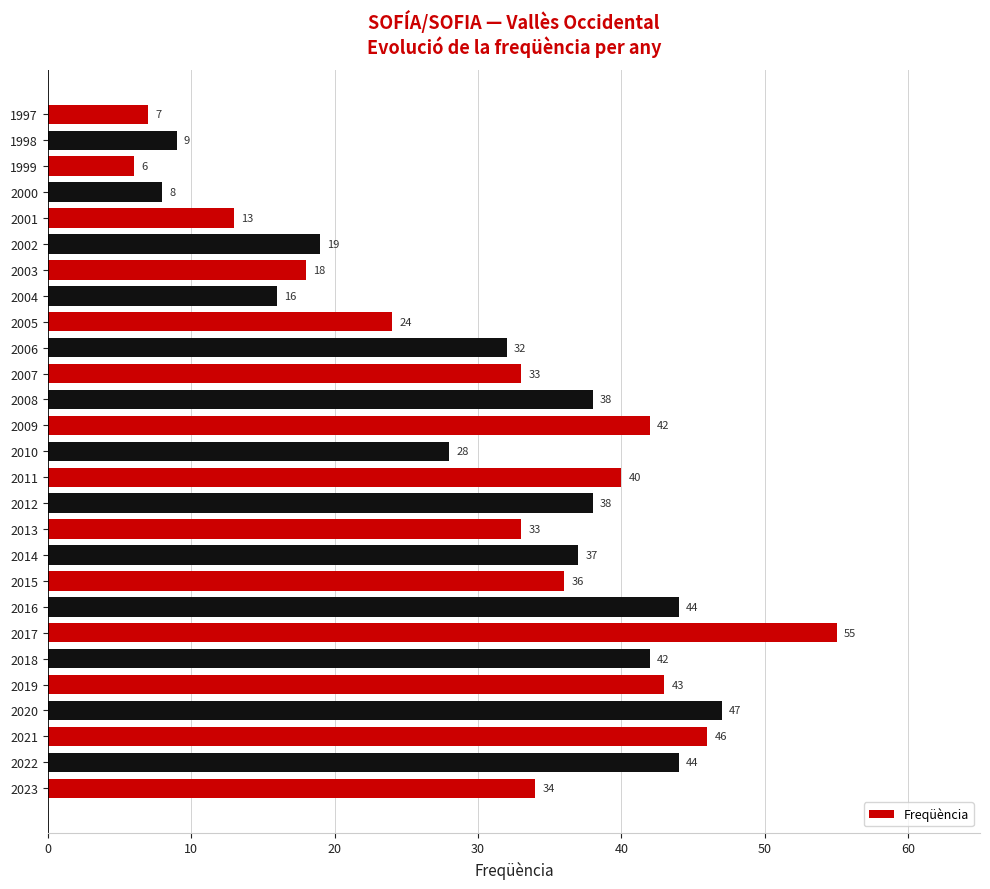

How many bars are there in total?

27